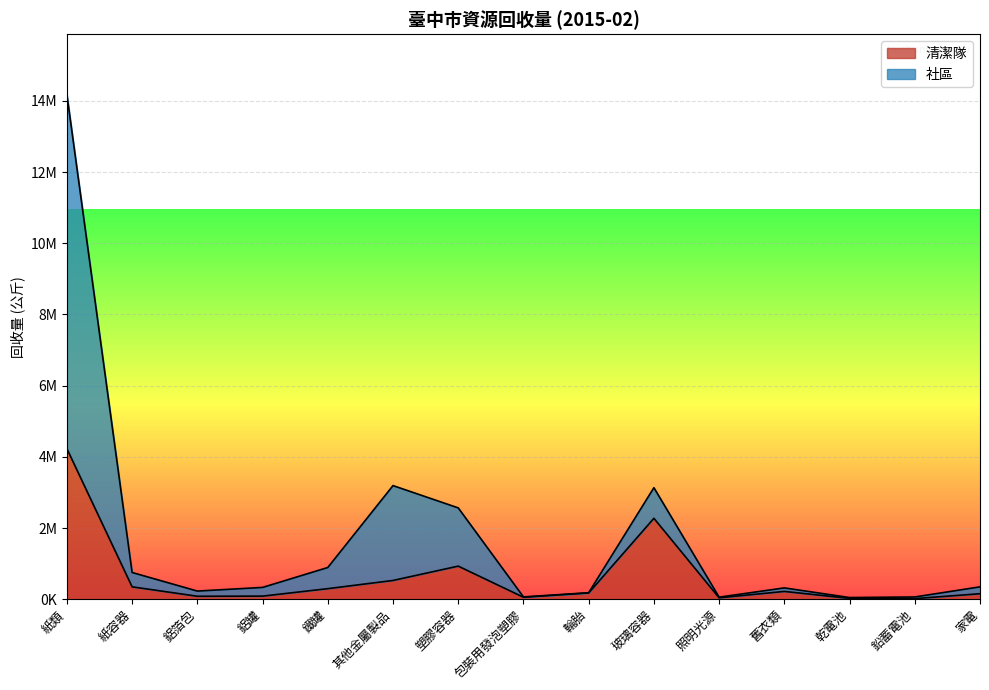

Rank the categories by 社區 value from lowest to highest.

乾電池, 照明光源, 鉛蓄電池, 包裝用發泡塑膠, 輪胎, 鋁箔包, 舊衣類, 鋁罐, 家電, 紙容器, 鐵罐, 塑膠容器, 玻璃容器, 其他金屬製品, 紙類